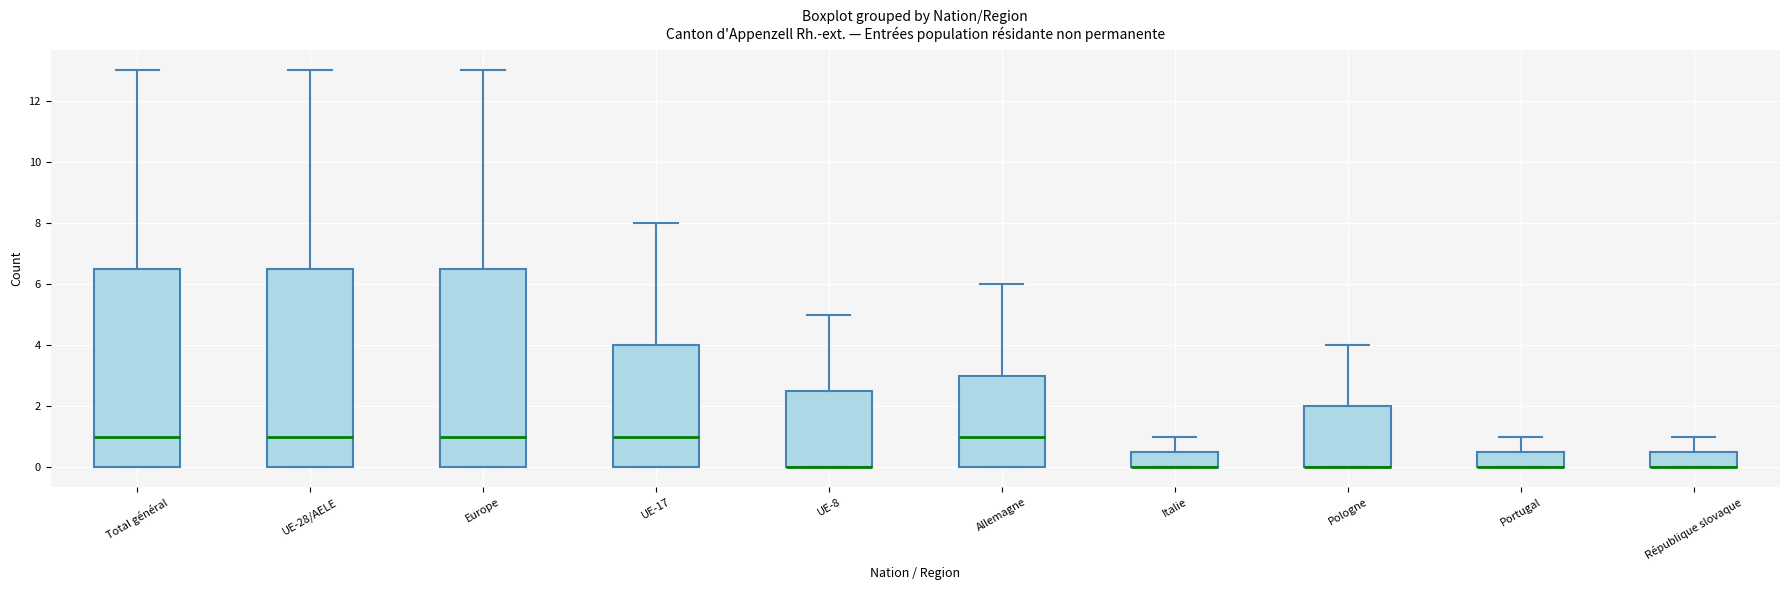

Reading left to right, read every box against the y-axis: the position of its median line, the range the box covers, and the ends of its whiskers. The values are not printed on the chart, so give them approximately, as read against the axis.

Total général: median 1.0, box 0.0 to 6.6, whiskers 0.0 to 13.0
UE-28/AELE: median 1.0, box 0.0 to 6.6, whiskers 0.0 to 13.0
Europe: median 1.0, box 0.0 to 6.6, whiskers 0.0 to 13.0
UE-17: median 1.0, box 0.0 to 4.0, whiskers 0.0 to 8.0
UE-8: median 0.0 (drawn on the box's lower edge), box 0.0 to 2.6, whiskers 0.0 to 5.0
Allemagne: median 1.0, box 0.0 to 3.0, whiskers 0.0 to 6.0
Italie: median 0.0 (drawn on the box's lower edge), box 0.0 to 0.6, whiskers 0.0 to 1.0
Pologne: median 0.0 (drawn on the box's lower edge), box 0.0 to 2.0, whiskers 0.0 to 4.0
Portugal: median 0.0 (drawn on the box's lower edge), box 0.0 to 0.6, whiskers 0.0 to 1.0
République slovaque: median 0.0 (drawn on the box's lower edge), box 0.0 to 0.6, whiskers 0.0 to 1.0